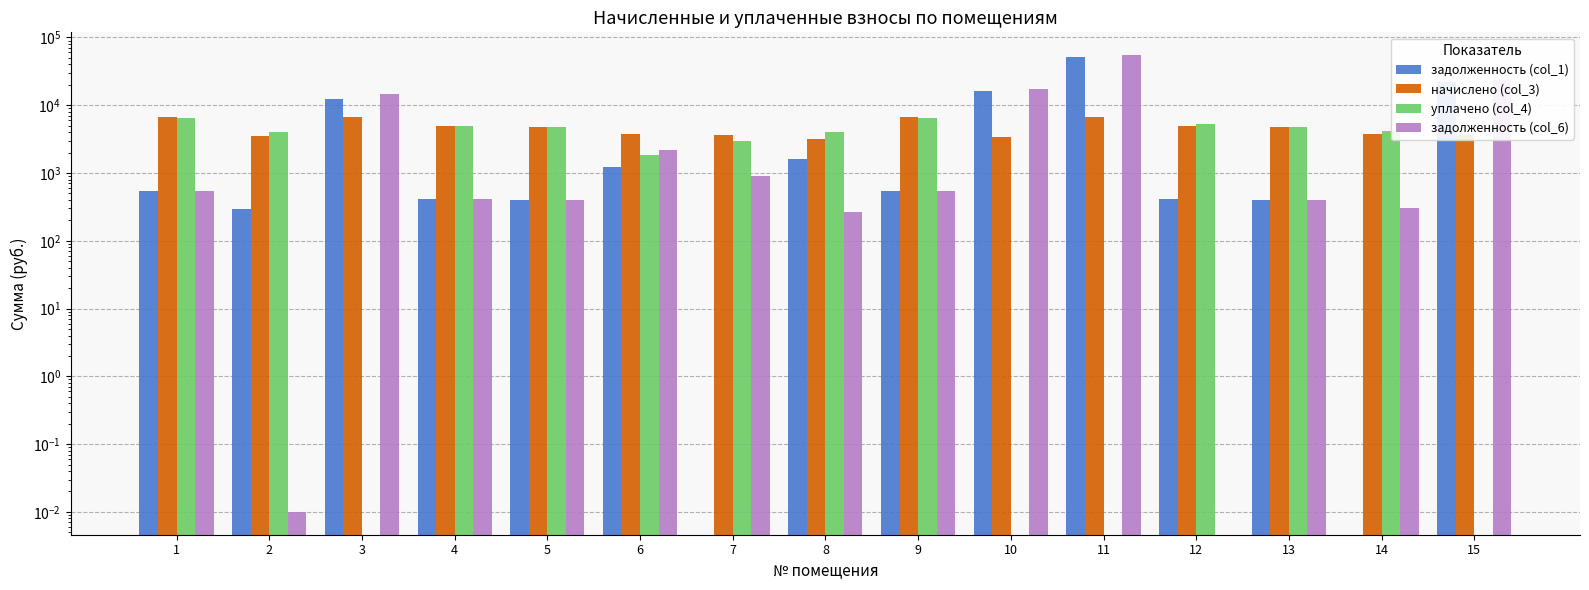

What is the difference between the maximum and minimum values in the задолженность (col_6) series?

54740.4